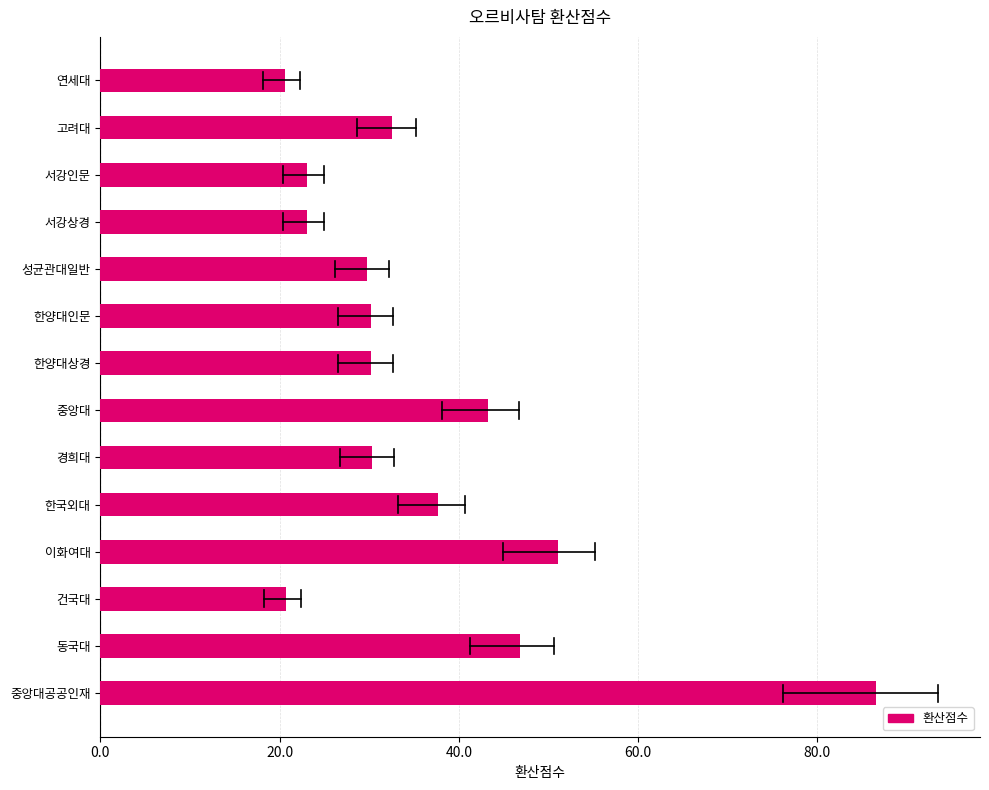

What is the value of the 1st bar from the top?

20.6